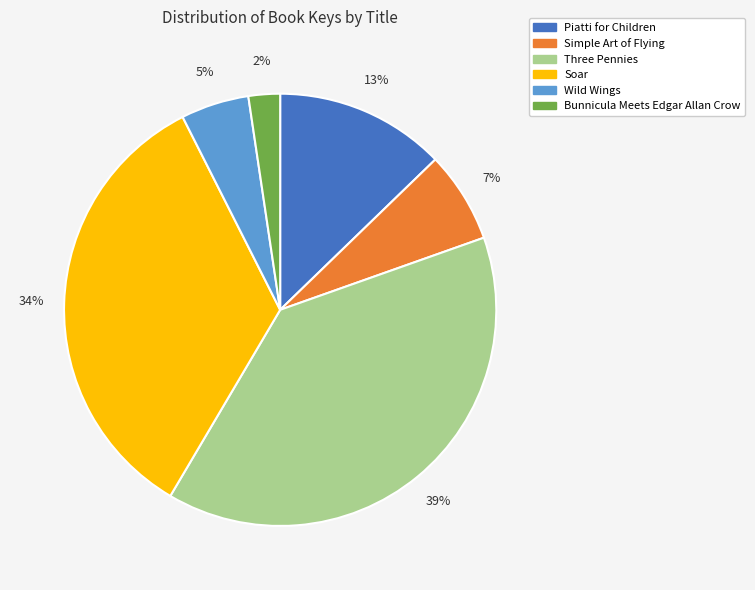

Which has a higher value, Wild Wings or Soar?

Soar